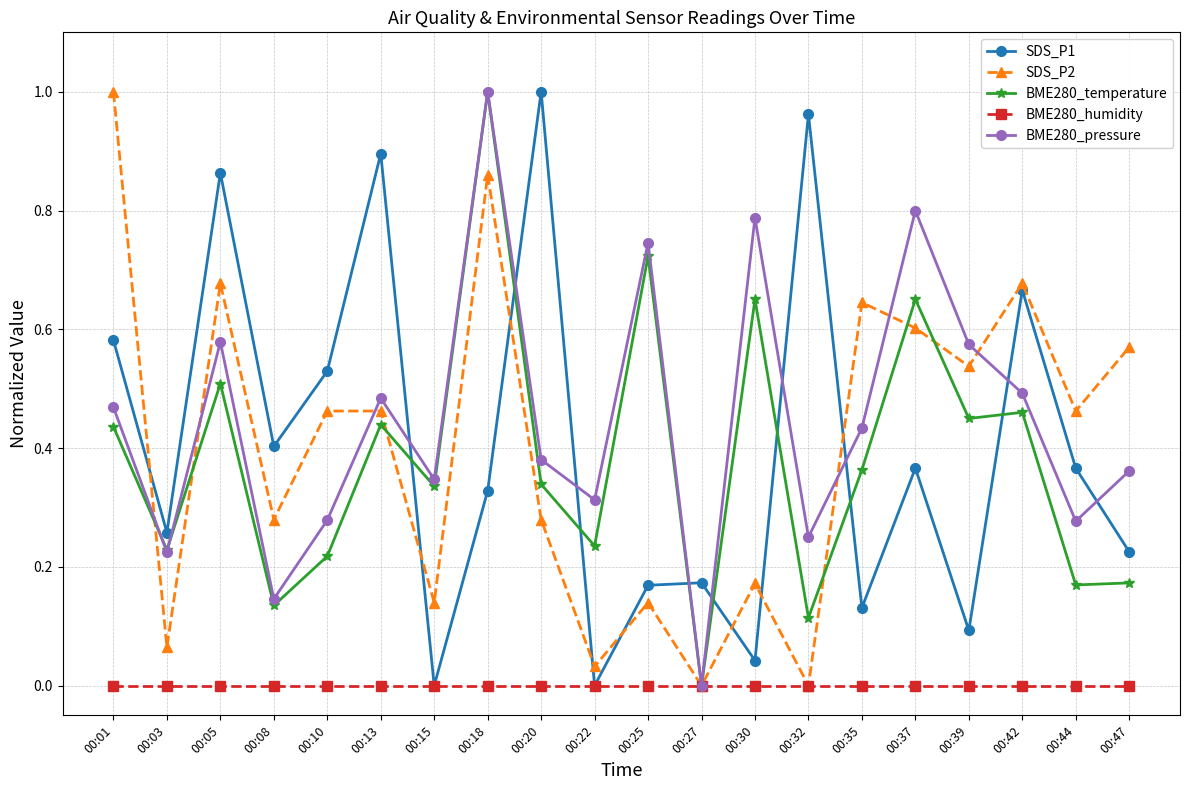

Rank the series at 00:44 from highest to lowest value.

SDS_P2, SDS_P1, BME280_pressure, BME280_temperature, BME280_humidity